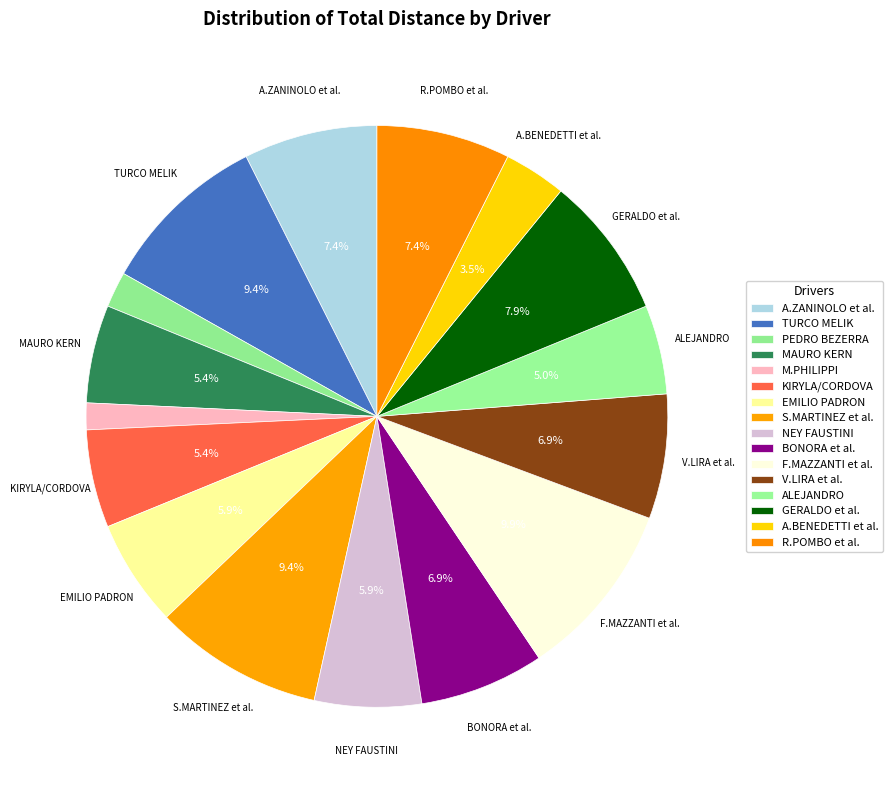

Is there any slice that represents more than half of the pie?

No